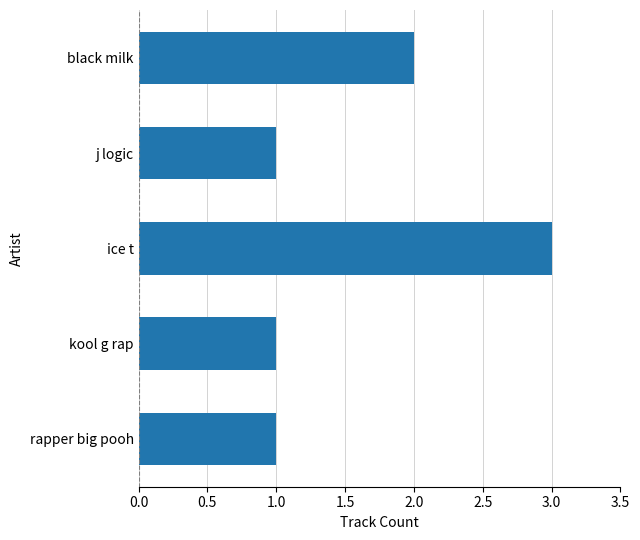

What is the value of the 4th bar from the top?

1